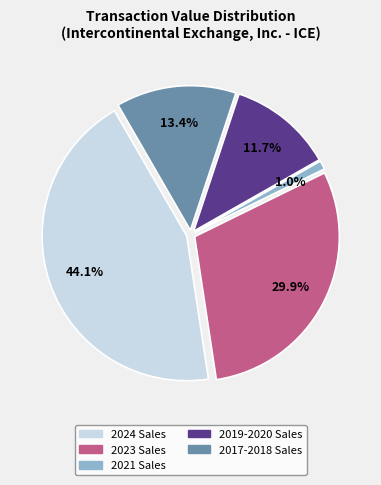

What is the total percentage of 2019-2020 Sales and 2024 Sales?

55.7%